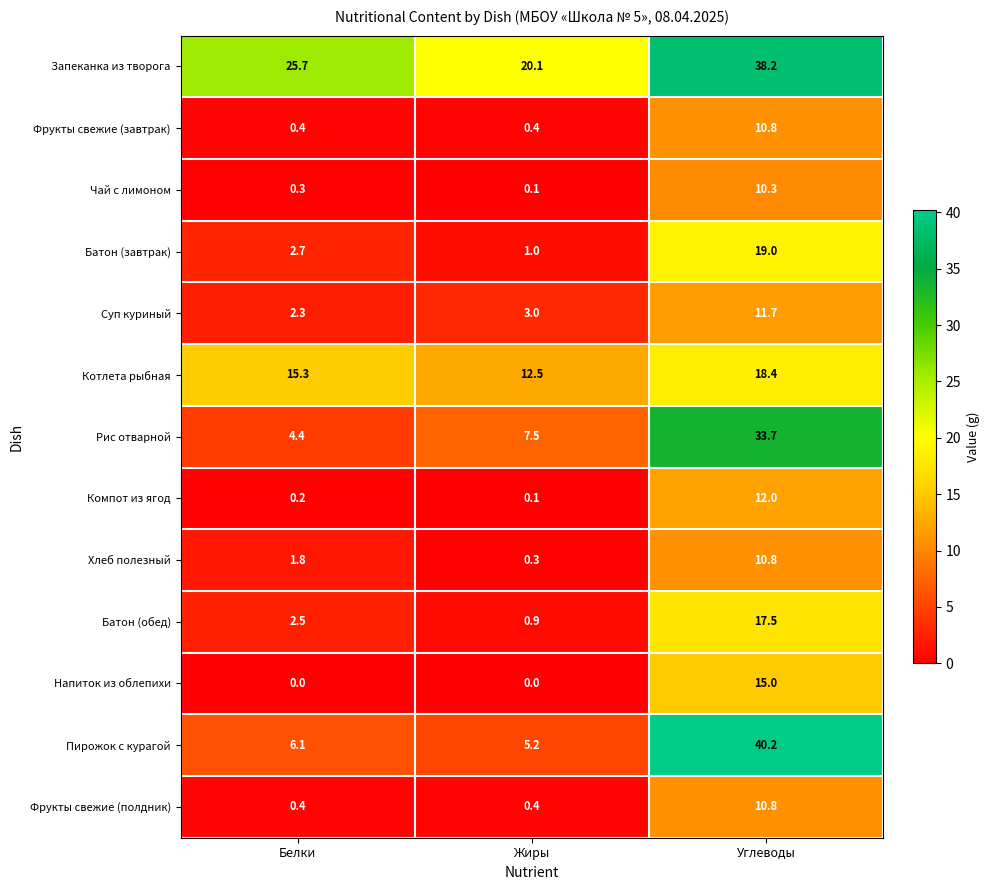

What is the average value of the Батон (завтрак) series?

7.6